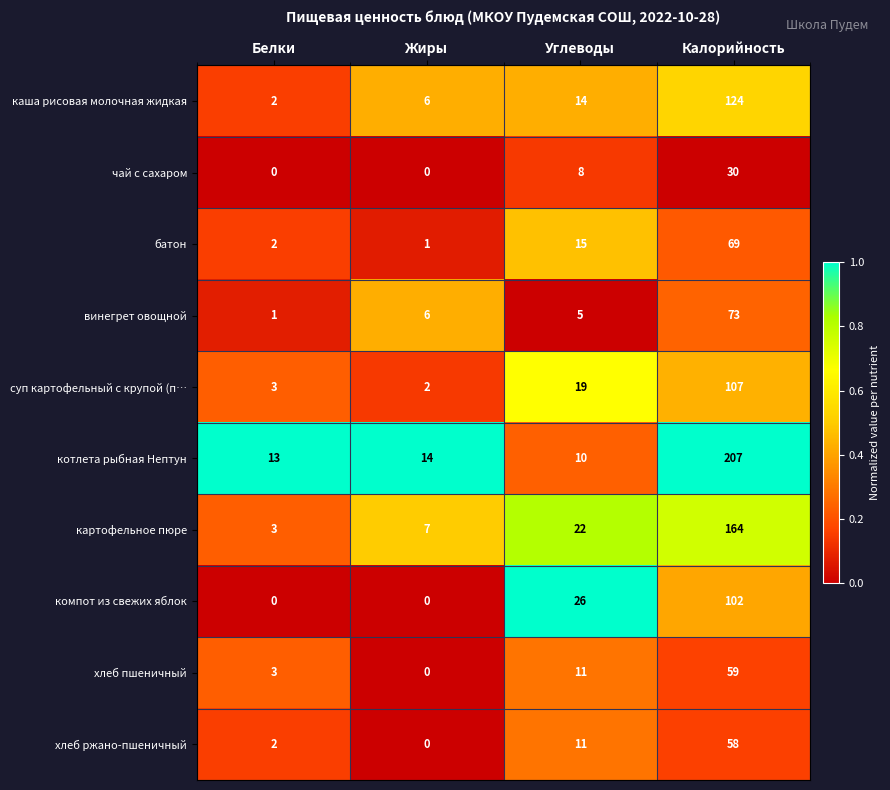

Which series has the widest spread of values?

котлета рыбная Нептун